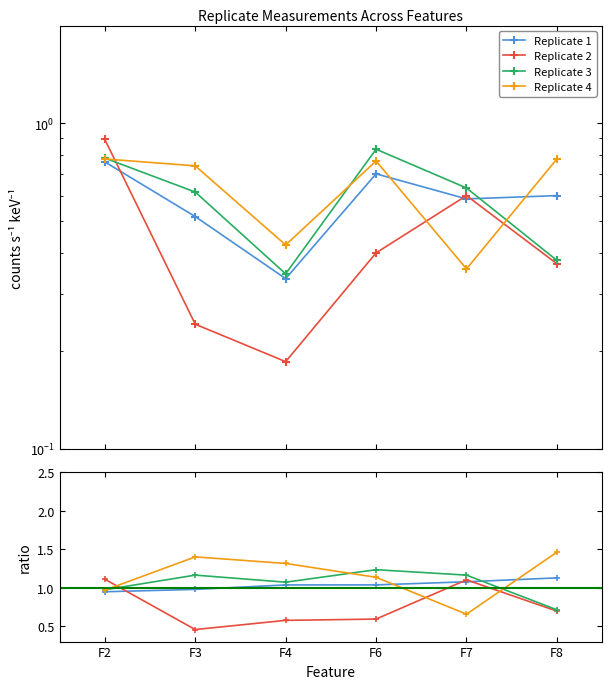

True or false: Replicate 1 has more than 2 points higher than both neighbors.

False